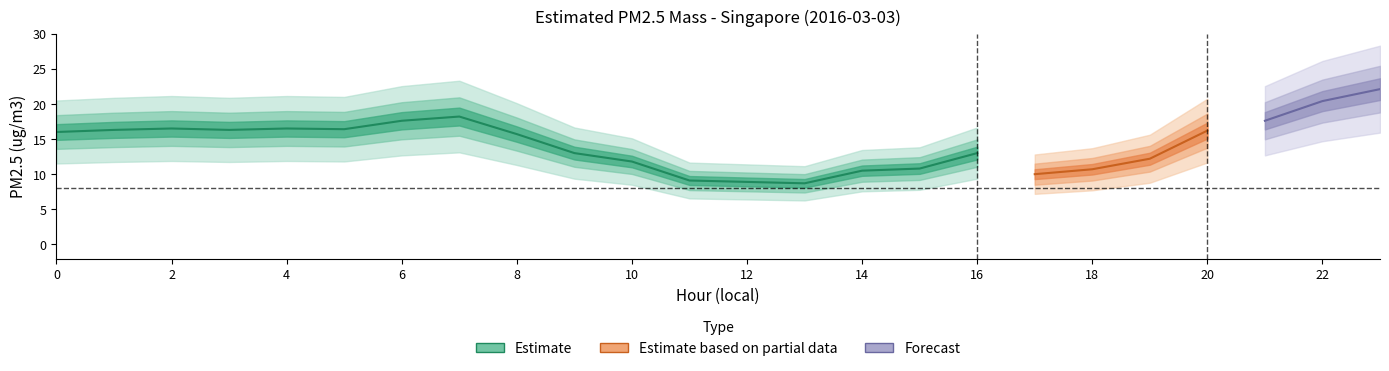

At which label is the value closest to 15?

8